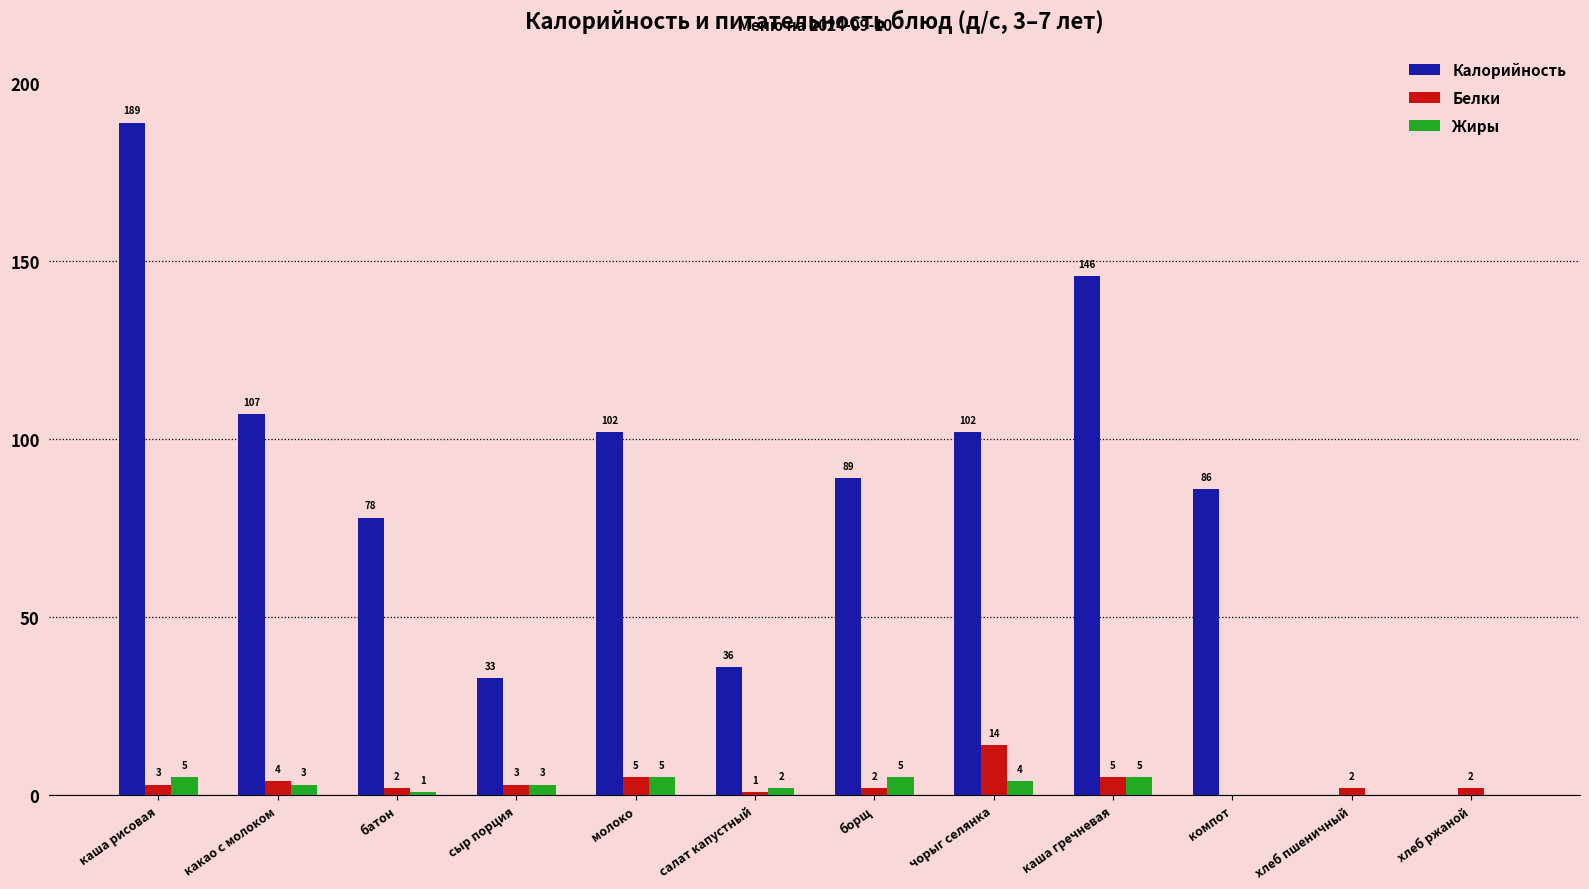

What value does the Жиры series have at борщ?

5